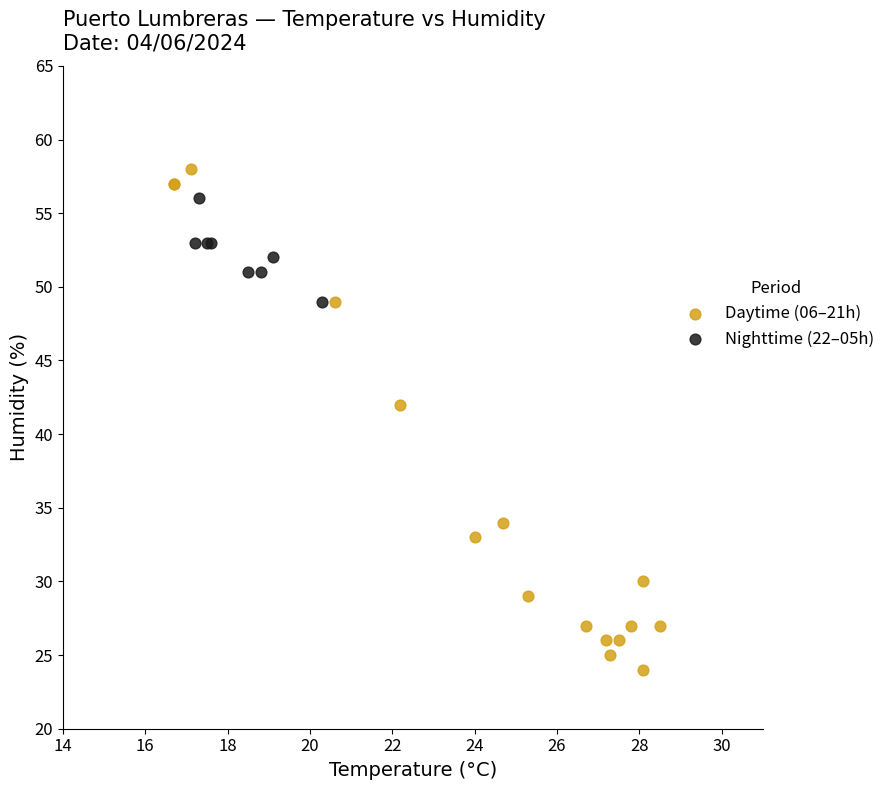

Which series reaches the maximum Y coordinate?

Daytime (06–21h)